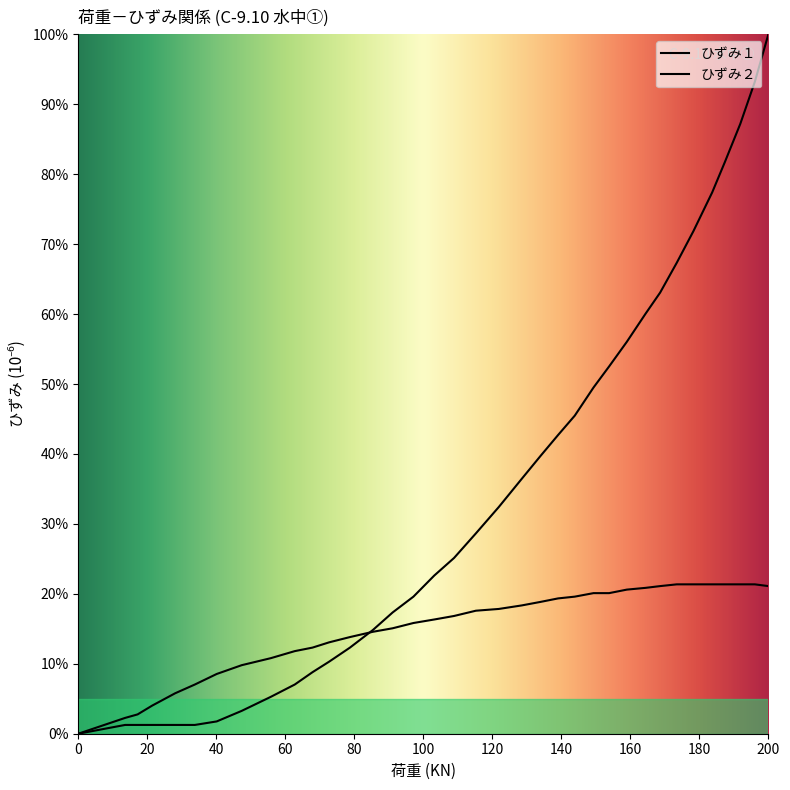

True or false: ひずみ１ and ひずみ２ cross at least once.

True